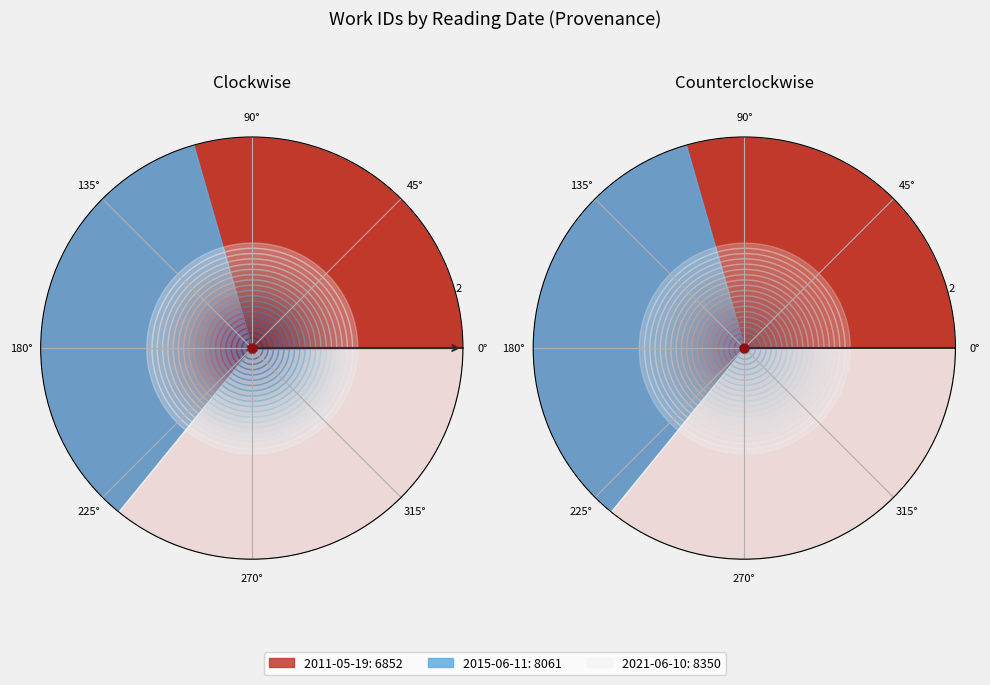

Combined, what portion of the pie is 2011-05-19 and 2015-06-11?

64.1%